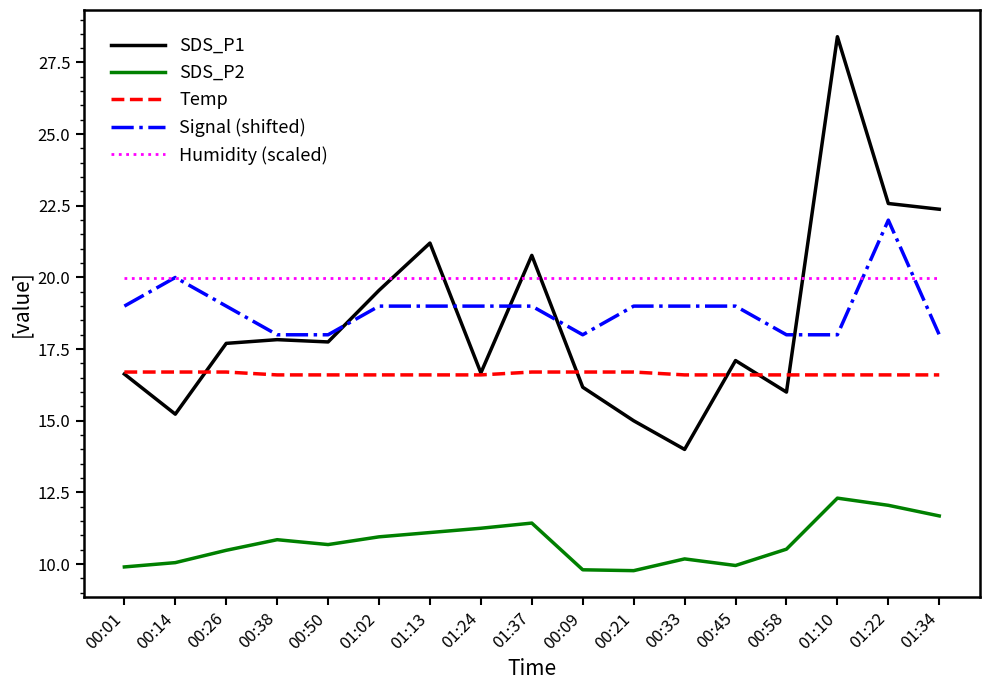

What is the average value of the SDS_P2 series?

10.8